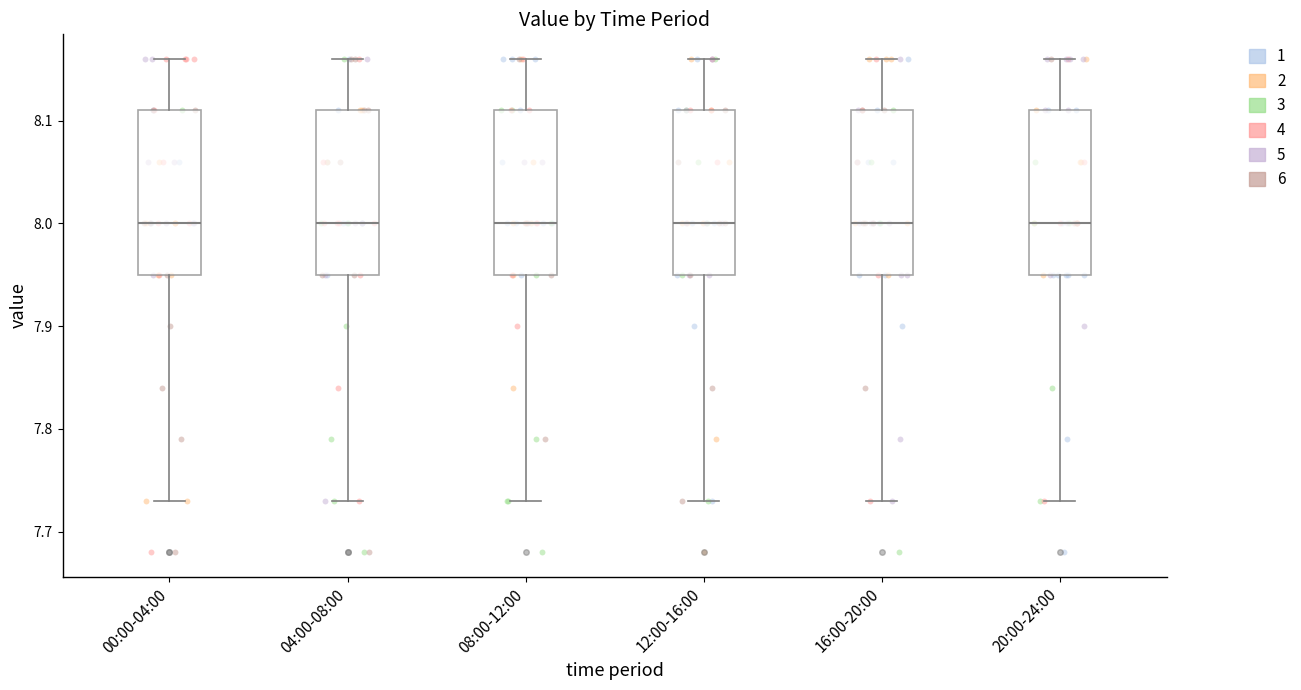

Reading left to right, read every box against the y-axis: the position of its median line, the range the box covers, and the ends of its whiskers. The values are not printed on the chart, so give them approximately, as read against the axis.

00:00-04:00: median 8.00, box 7.95 to 8.11, whiskers 7.73 to 8.16
04:00-08:00: median 8.00, box 7.95 to 8.11, whiskers 7.73 to 8.16
08:00-12:00: median 8.00, box 7.95 to 8.11, whiskers 7.73 to 8.16
12:00-16:00: median 8.00, box 7.95 to 8.11, whiskers 7.73 to 8.16
16:00-20:00: median 8.00, box 7.95 to 8.11, whiskers 7.73 to 8.16
20:00-24:00: median 8.00, box 7.95 to 8.11, whiskers 7.73 to 8.16